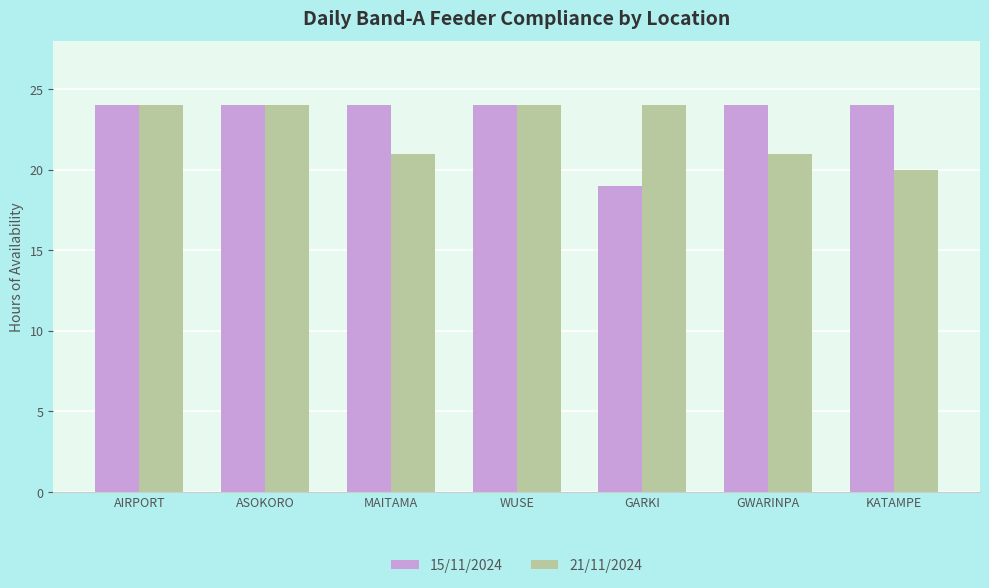

What is the greatest value displayed?

24